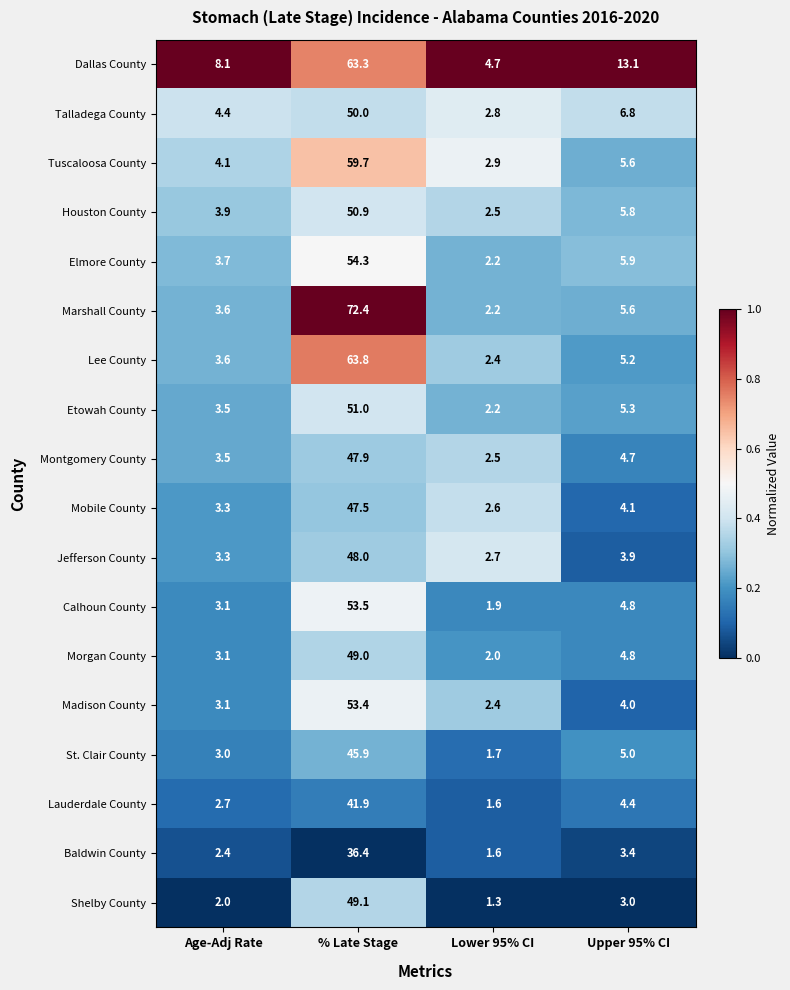

What is the sum of all Jefferson County values?

57.9